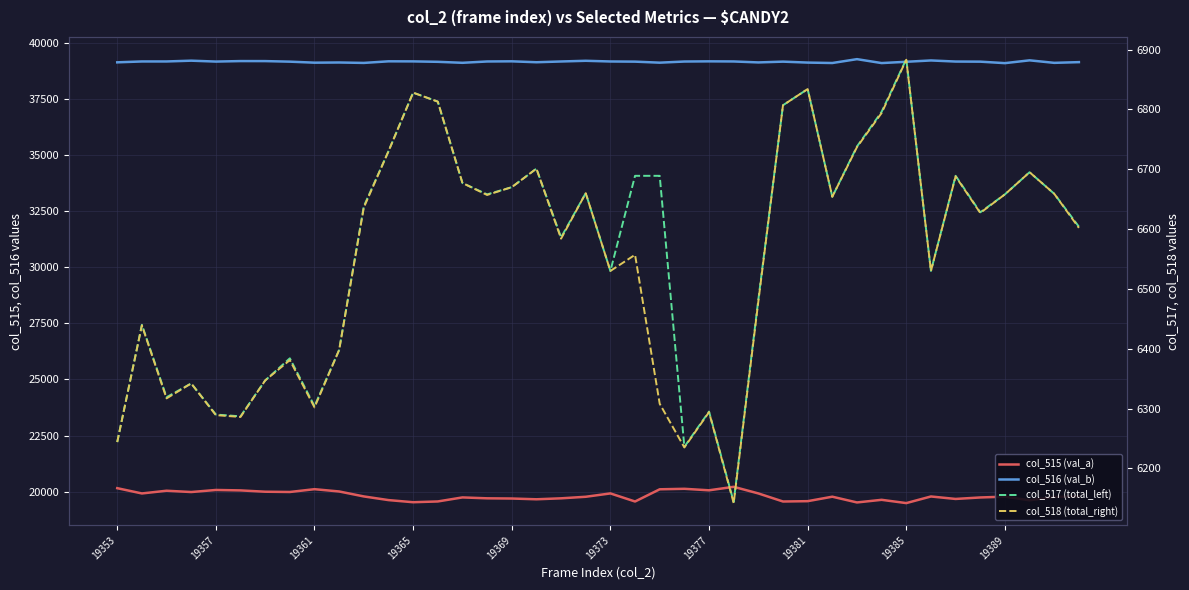

How many interior local peaks does the col_516 (val_b) series have?

11